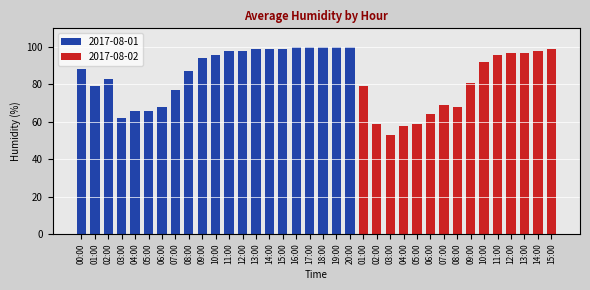

Does the chart contain stacked bars?

No